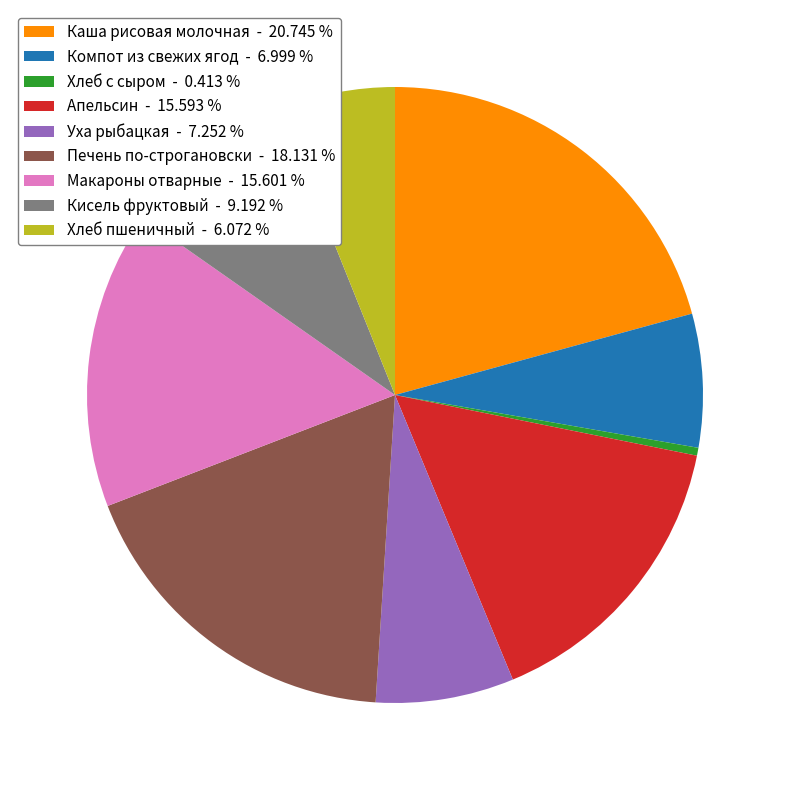

Do Апельсин and Кисель фруктовый together represent more than half of the pie?

No